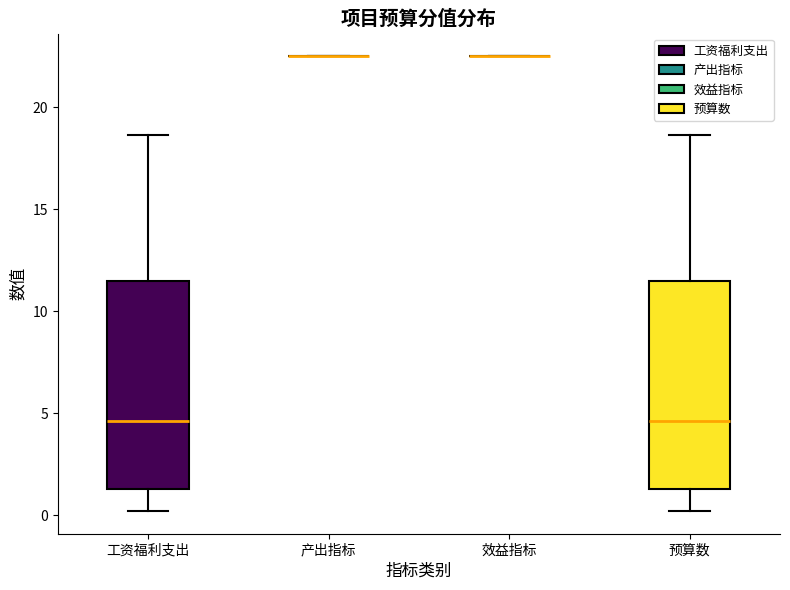

Reading left to right, read every box against the y-axis: the position of its median line, the range the box covers, and the ends of its whiskers. The values are not printed on the chart, so give them approximately, as read against the axis.

工资福利支出: median 4.5, box 1.5 to 11.5, whiskers 0.0 to 18.5
产出指标: box collapsed to a line at 22.5, whiskers 22.5 to 22.5
效益指标: box collapsed to a line at 22.5, whiskers 22.5 to 22.5
预算数: median 4.5, box 1.5 to 11.5, whiskers 0.0 to 18.5